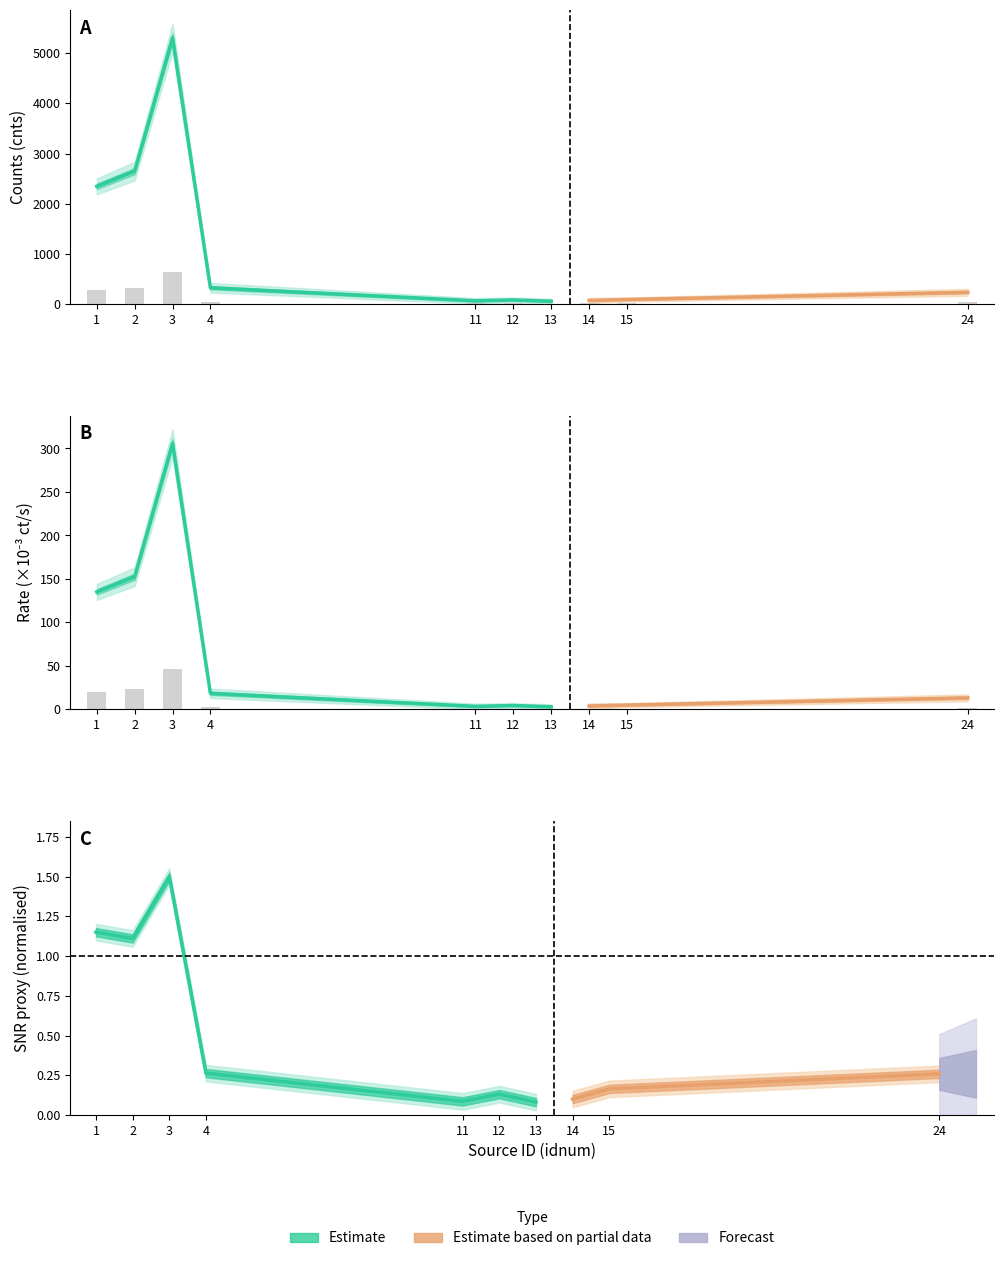

What is the difference between the highest and lowest values at 15?

9.6